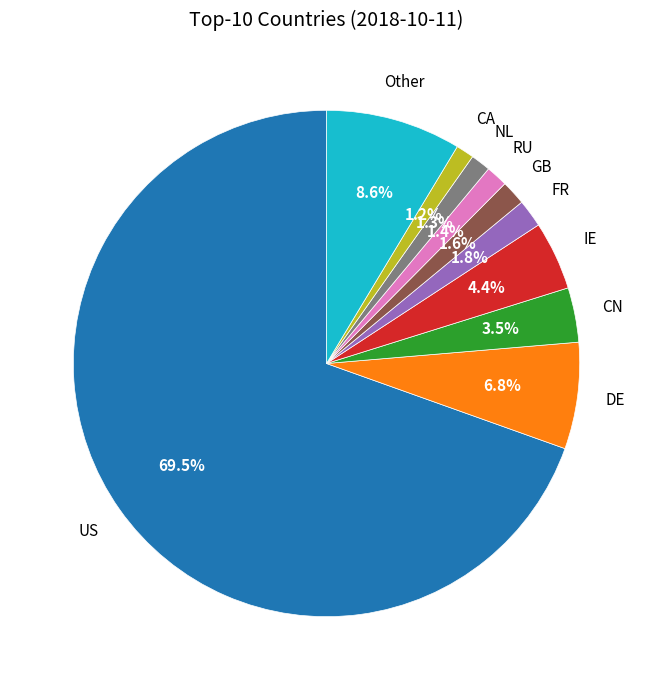

To the nearest percent, what percentage of the pie is DE?

7%